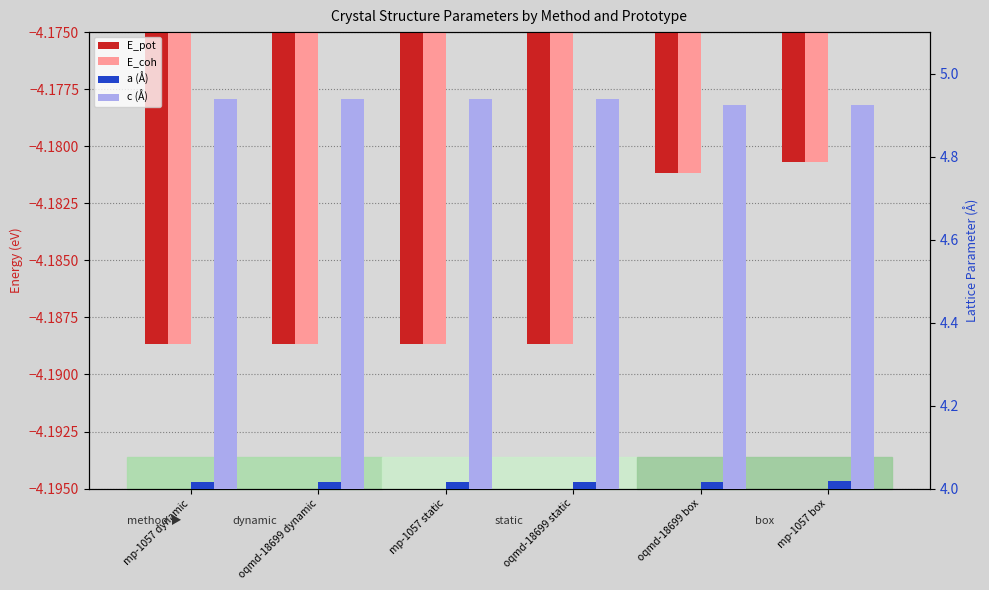

What is the maximum value for c (Å)?

4.9